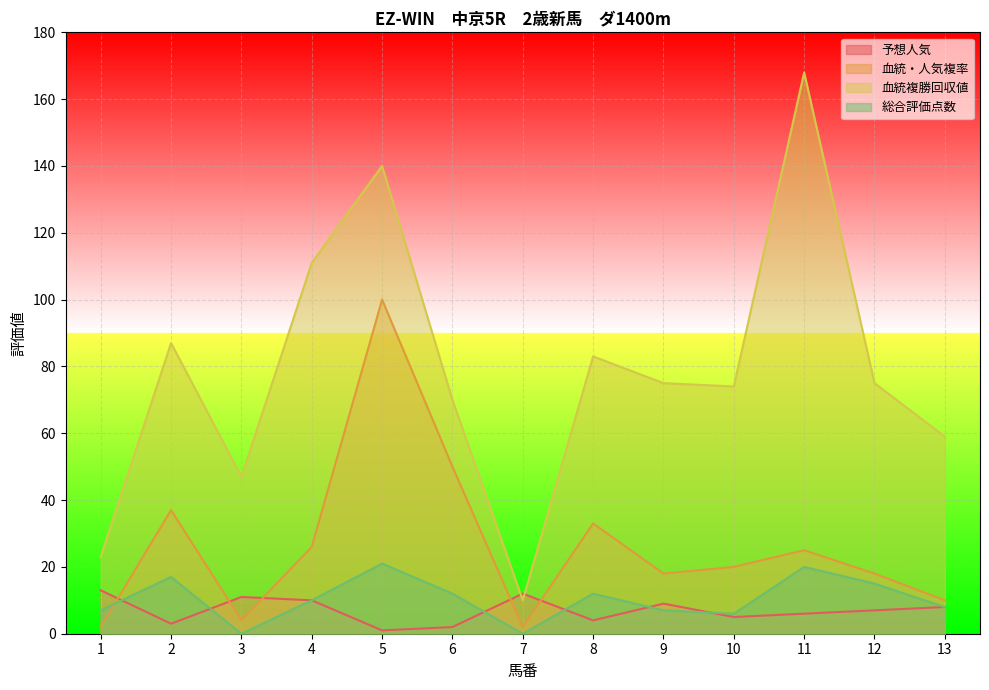

Which series has the largest total across all categories?

血統複勝回収値